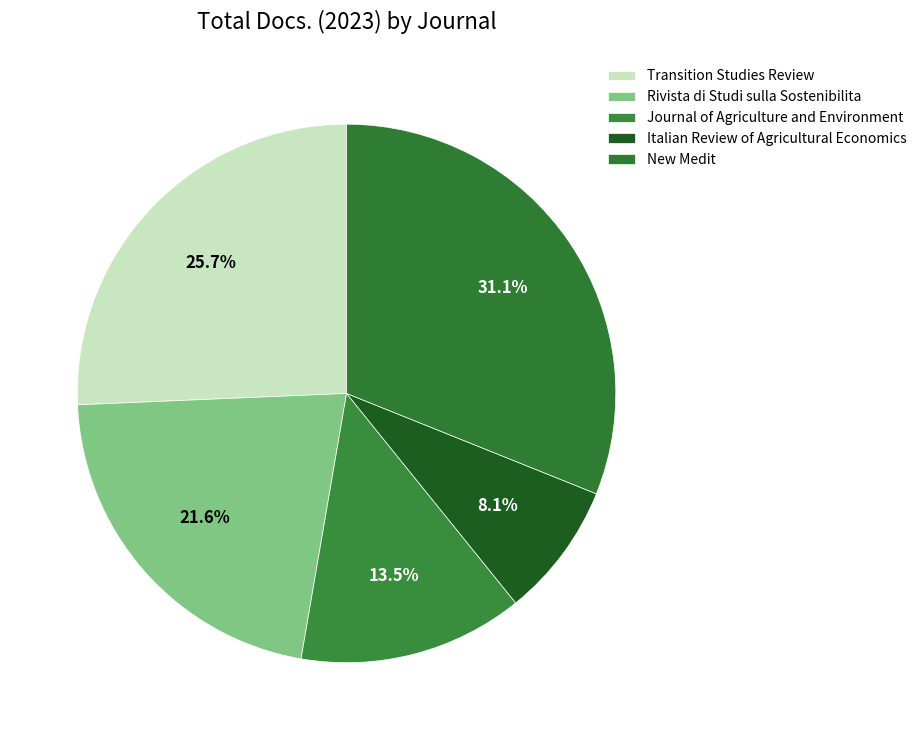

What percentage is the Italian Review of Agricultural Economics slice, to the nearest percent?

8%